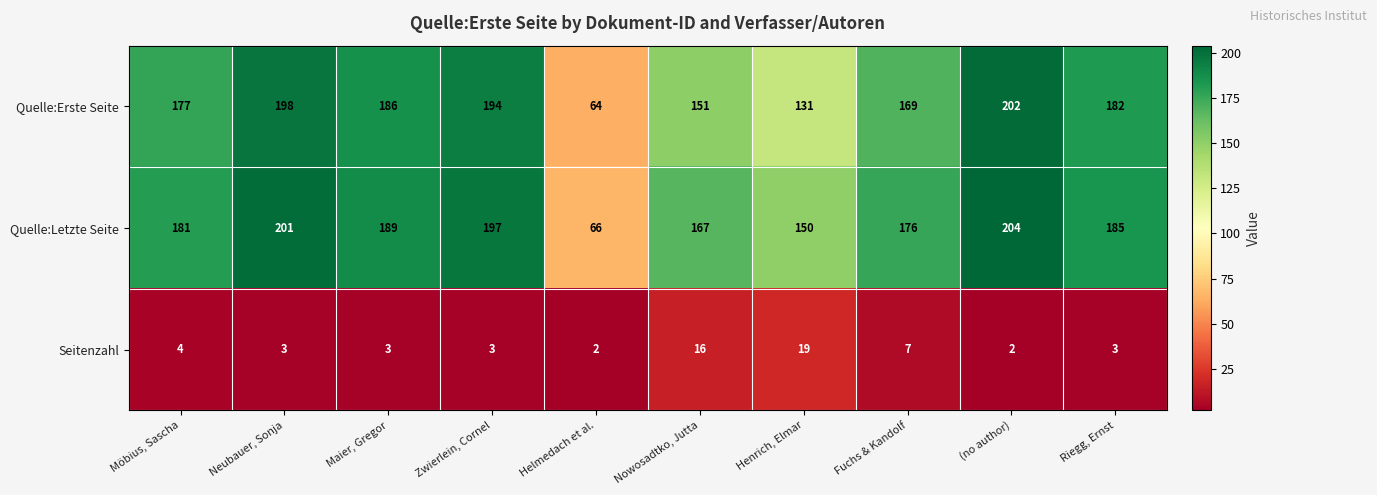

What value does the Seitenzahl series have at Zwierlein, Cornel?

3